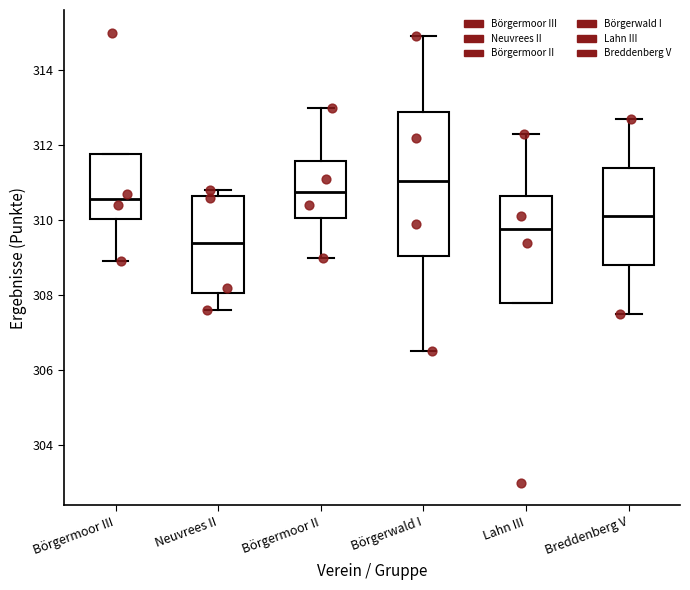

Which box has the lowest median line?

Neuvrees II